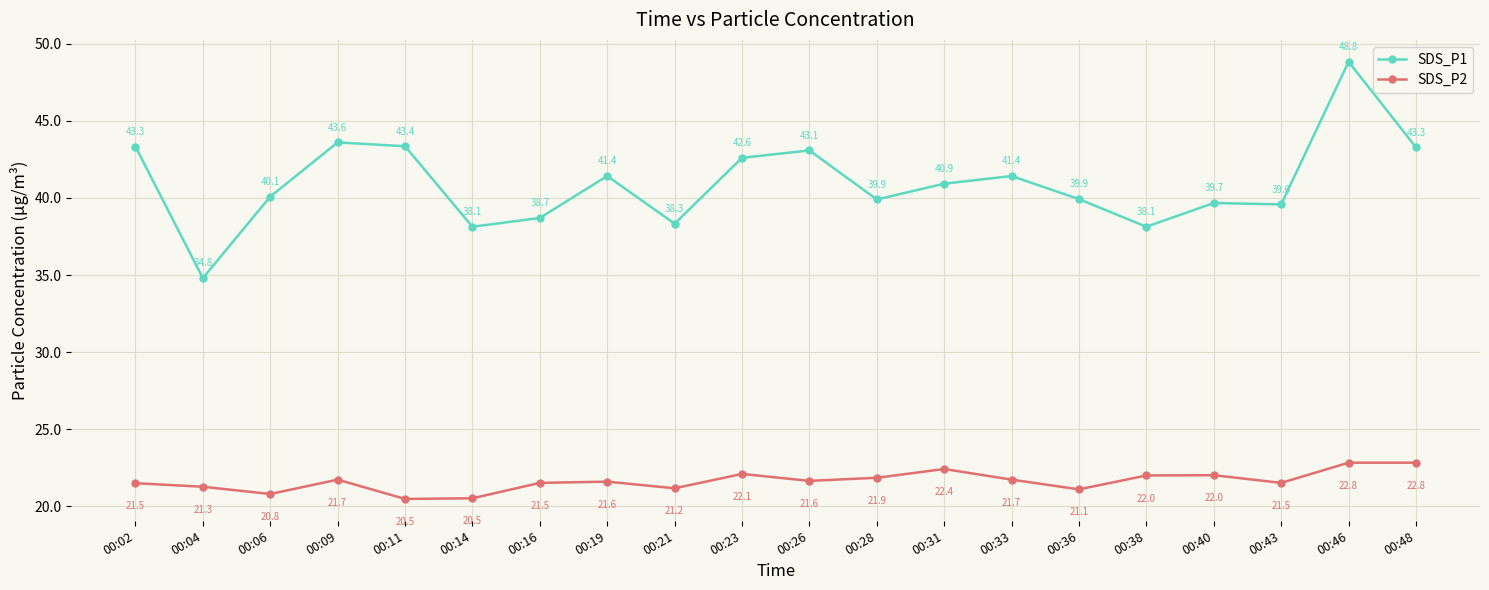

Count the number of categories in the chart.

20